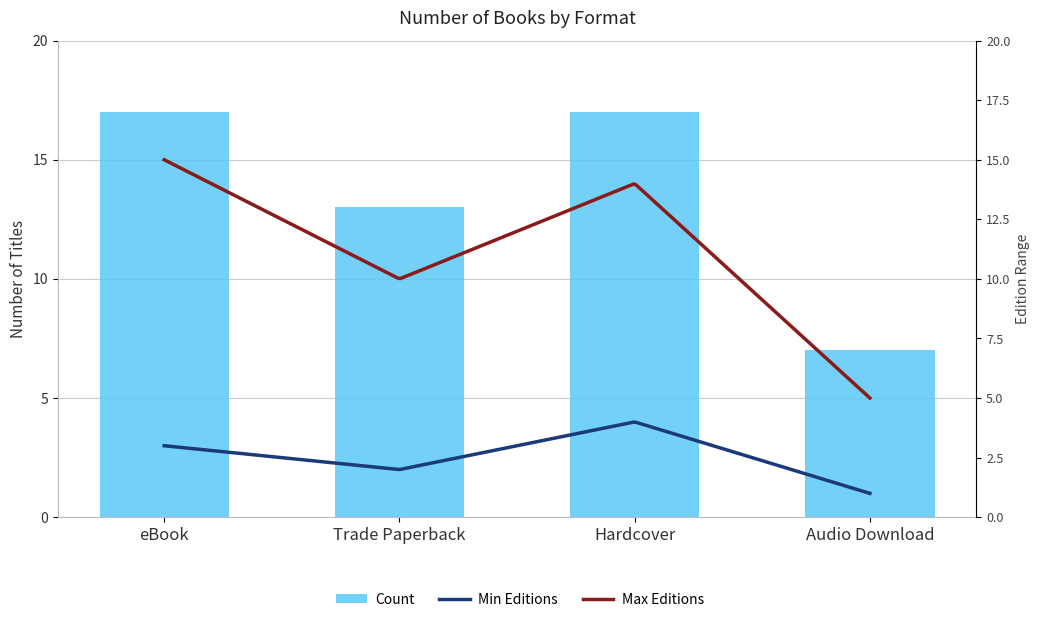

The value at Audio Download is 12. True or false?

False